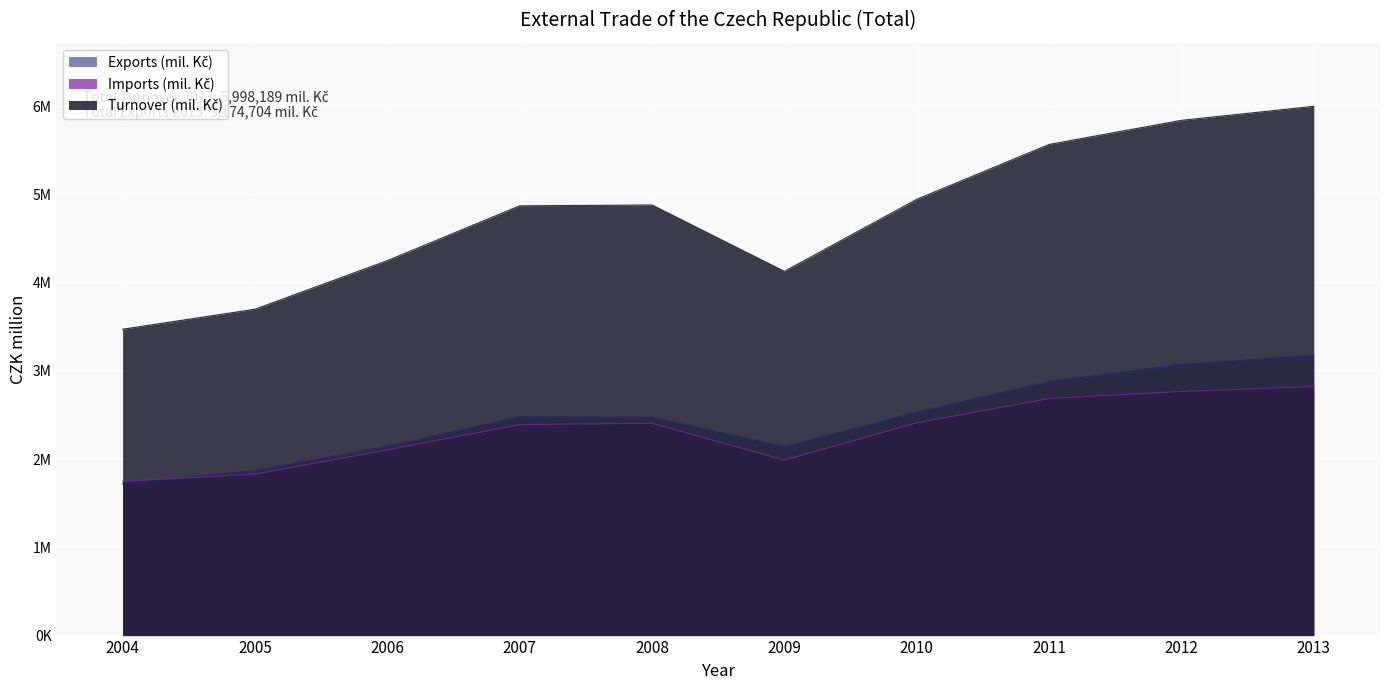

Reading left to right, transcribe all the data shown in this chart.

Exports (mil. Kč): 1722657	1868586	2144573	2479234	2473736	2138623	2532797	2878691	3072598	3174704
Imports (mil. Kč): 1749095	1829962	2104812	2391319	2406489	1989036	2411556	2687563	2766888	2823485
Turnover (mil. Kč): 3471753	3698548	4249386	4870552	4880225	4127659	4944354	5566254	5839486	5998189